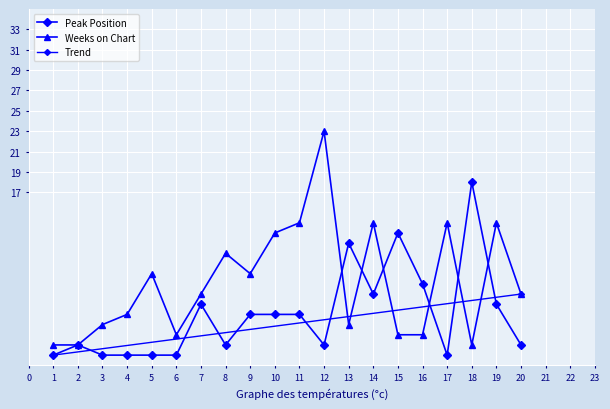

Where is Weeks on Chart nearest to the value 12?

8